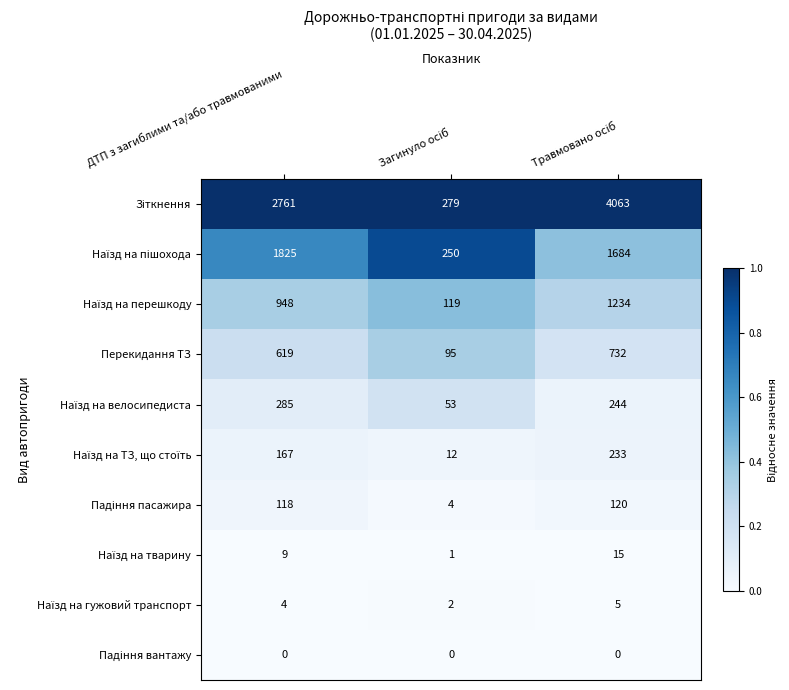

Count the Перекидання ТЗ values in the range 95 to 732.

3